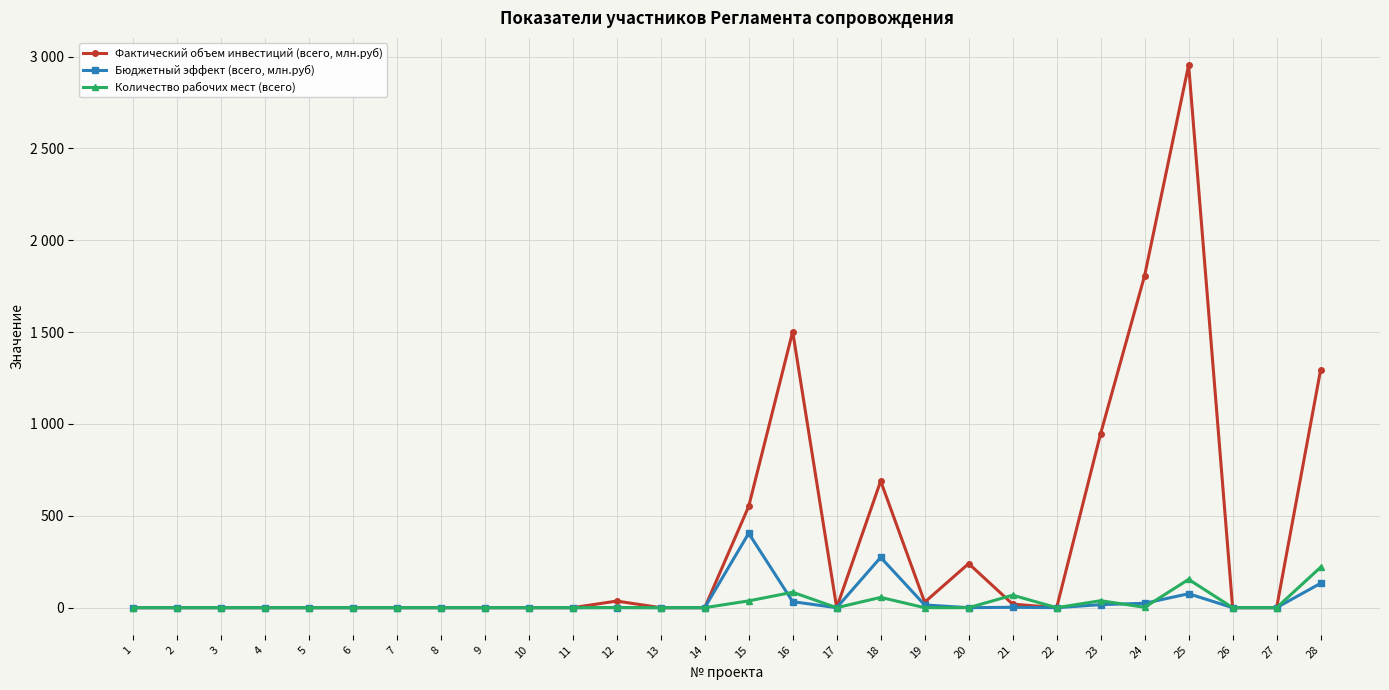

True or false: Количество рабочих мест (всего) has more than 1 points higher than both neighbors.

True